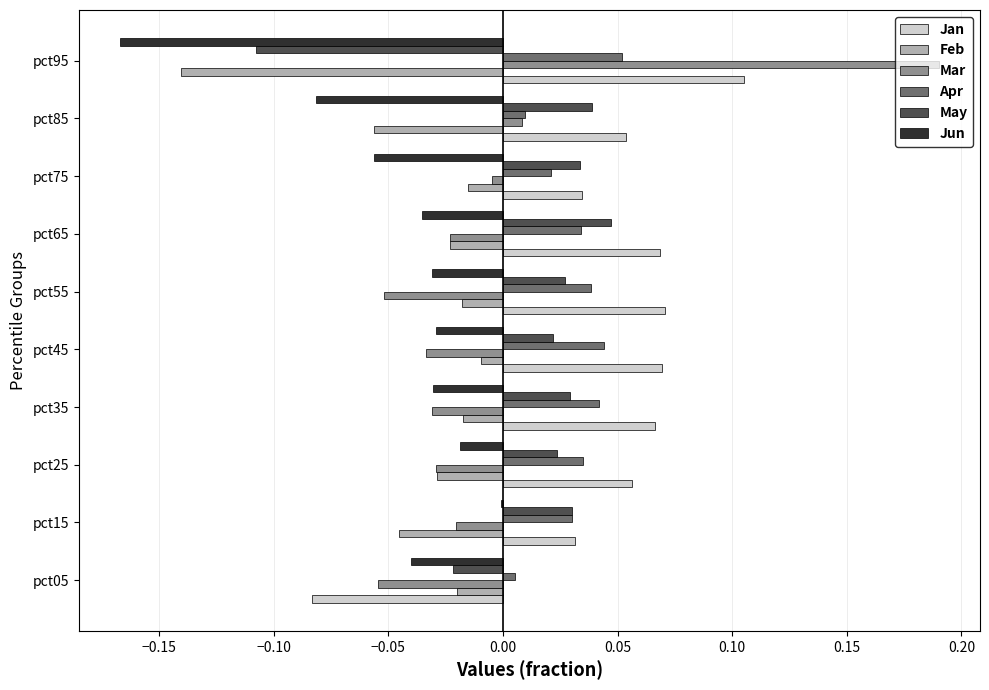

What is the sum of all Apr values?

0.3